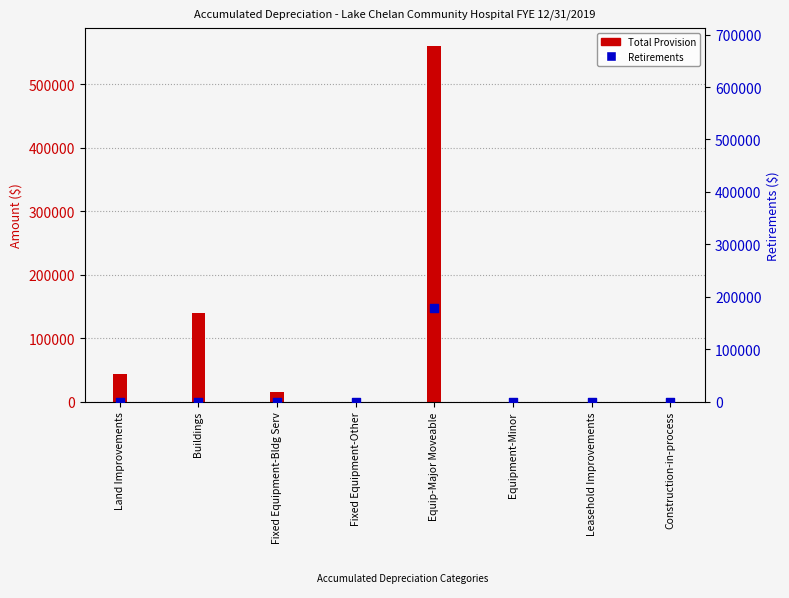

Which series has the largest total across all categories?

Total Provision